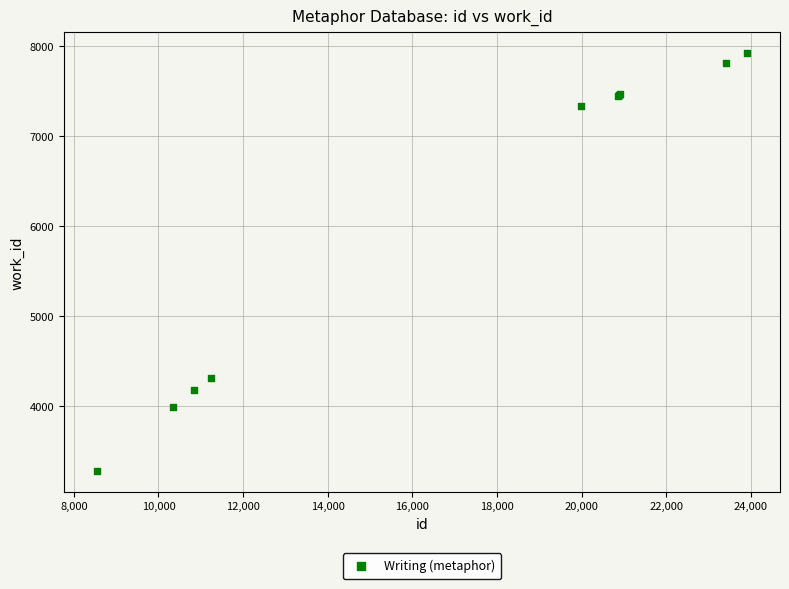

What Y value in the scatter plot is closest to 5600?

4308